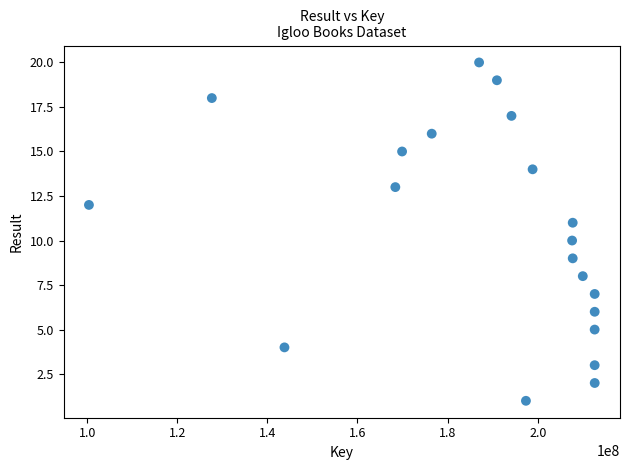

What is the range of X values (max minus min)?

112248979